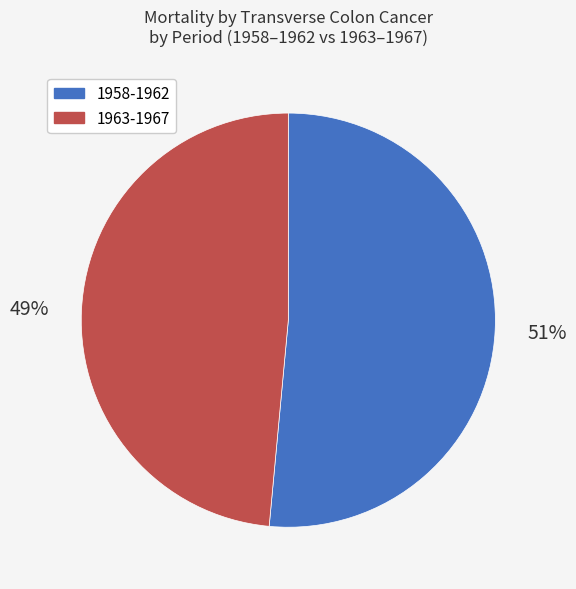

How many segments does this pie chart have?

2